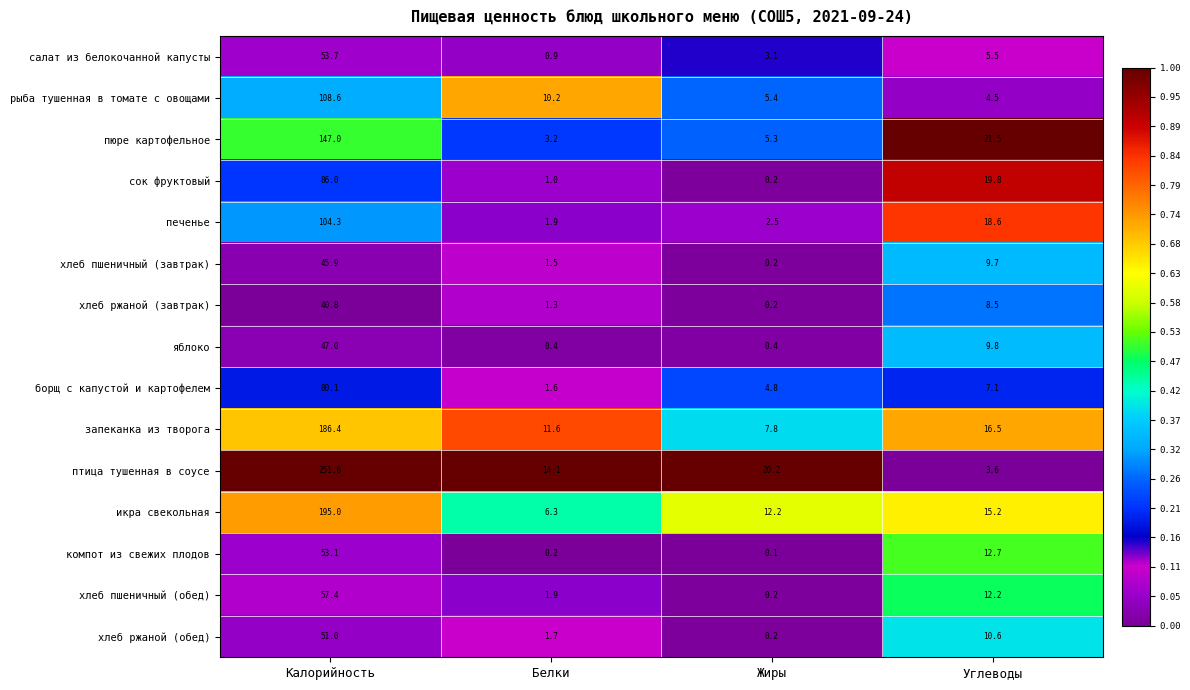

What is the spread (max minus min) of values at Жиры?

20.1